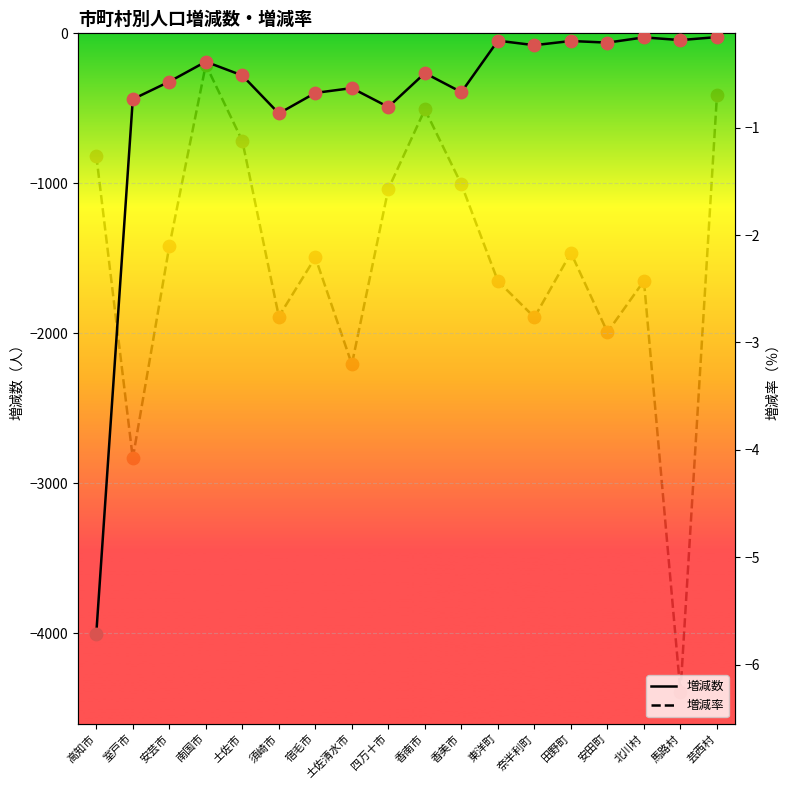

What are all the series names shown in the legend?

増減数, 増減率